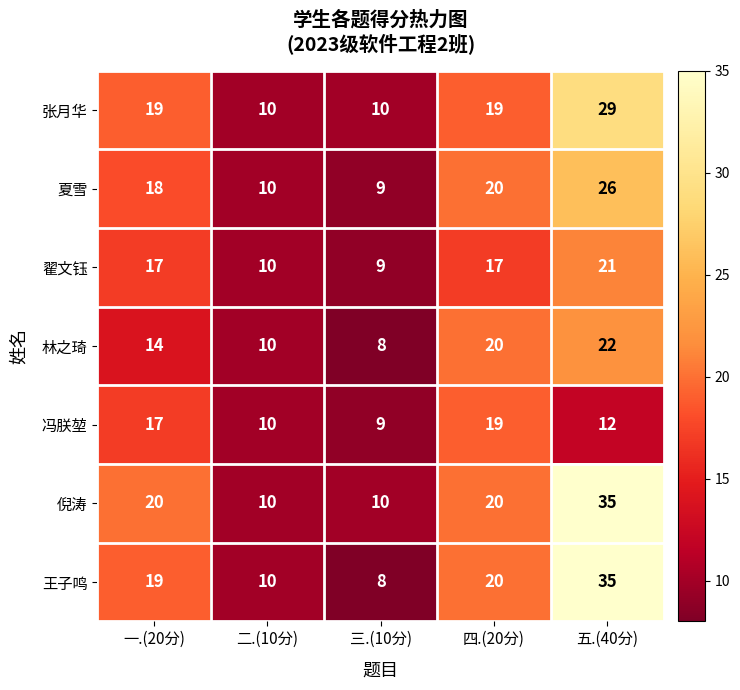

What is the difference between the second highest and minimum values in the 王子鸣 series?

12